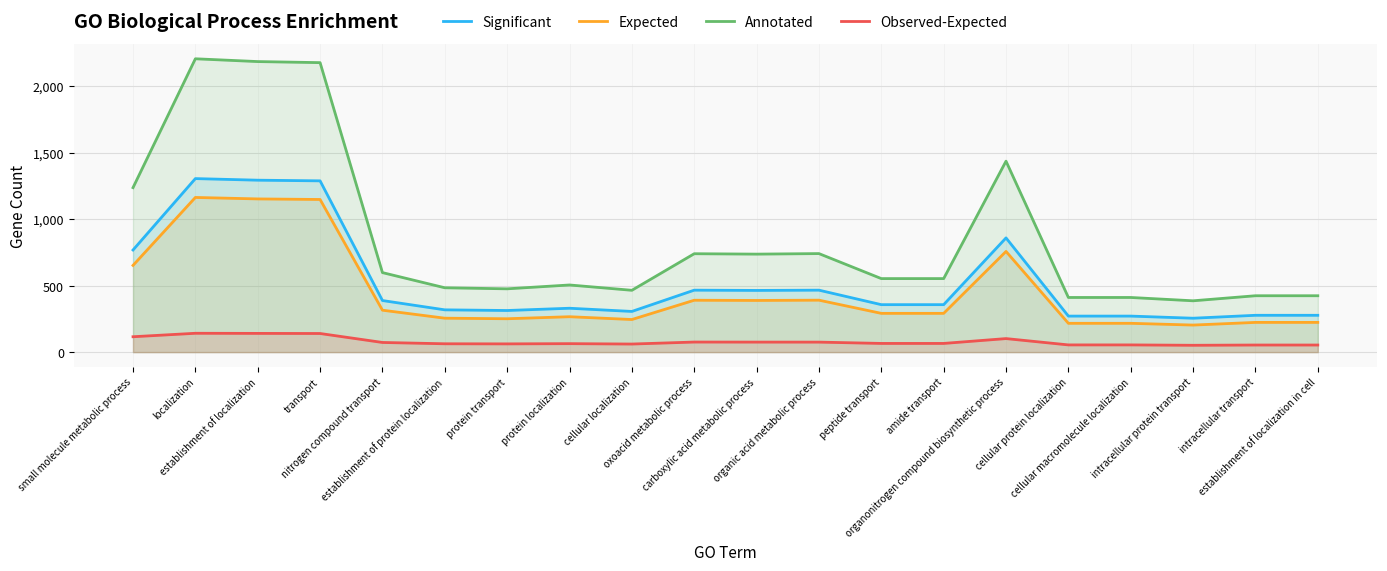

The Observed-Expected series shows 53.4 at intracellular transport. True or false?

True